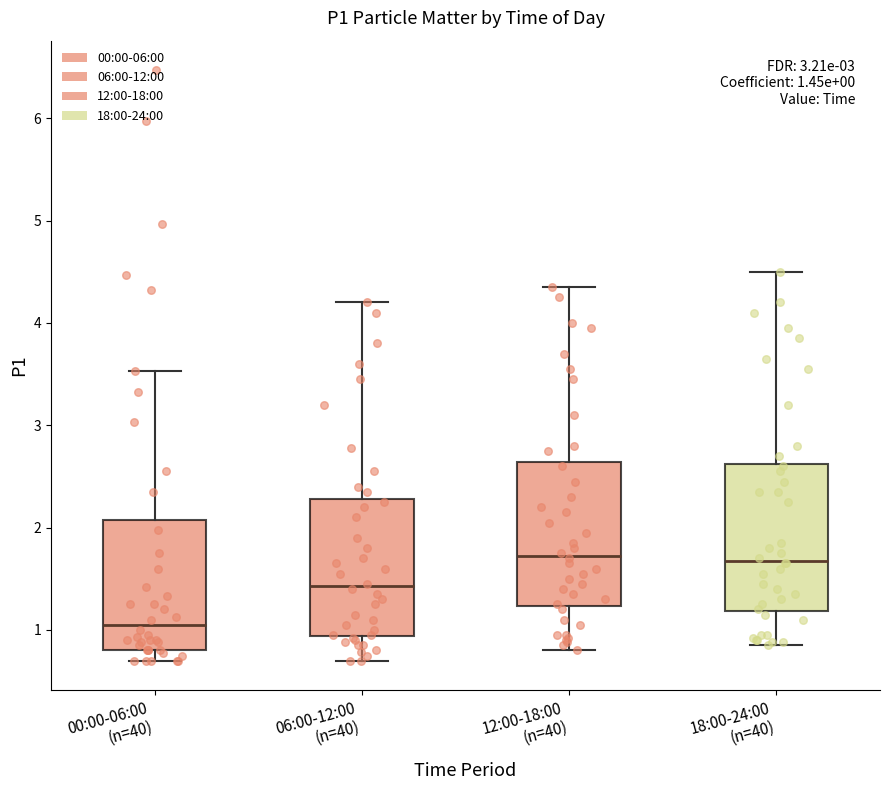

Which box's median line is the lowest?

00:00-06:00 (n=40)